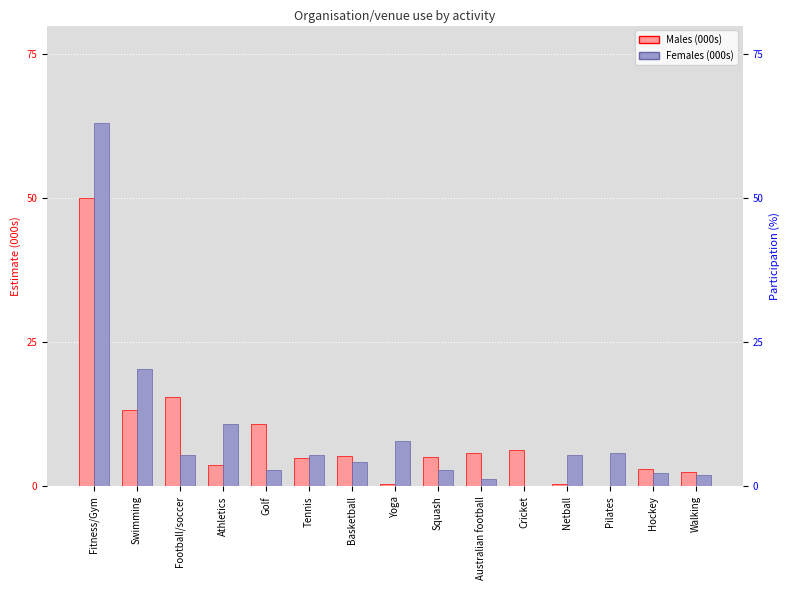

Rank the series by their average value, from lowest to highest.

Males, Females